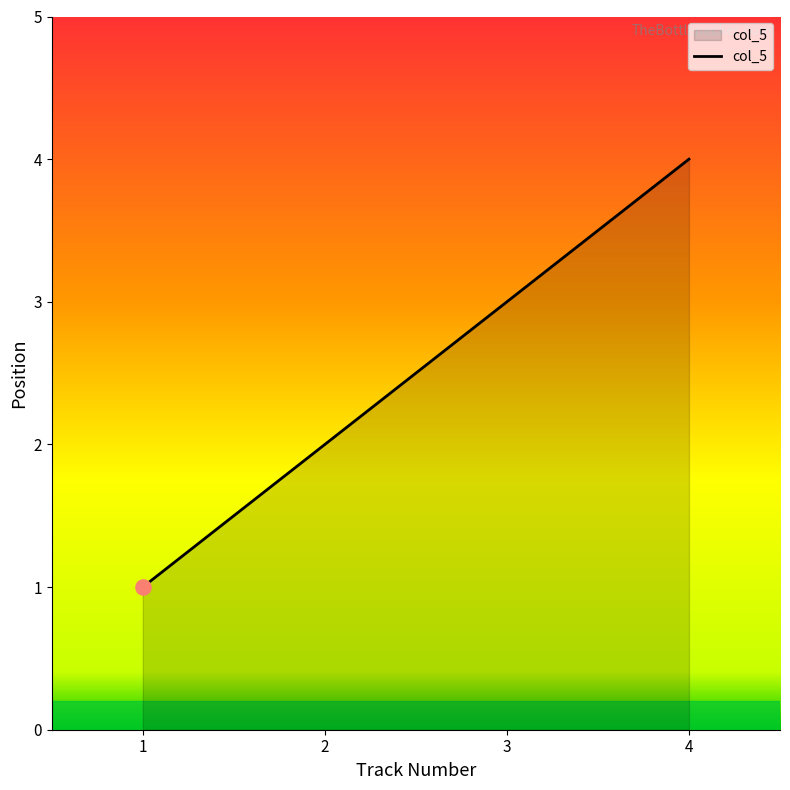

What is the change in value from 2 to 4?

+2